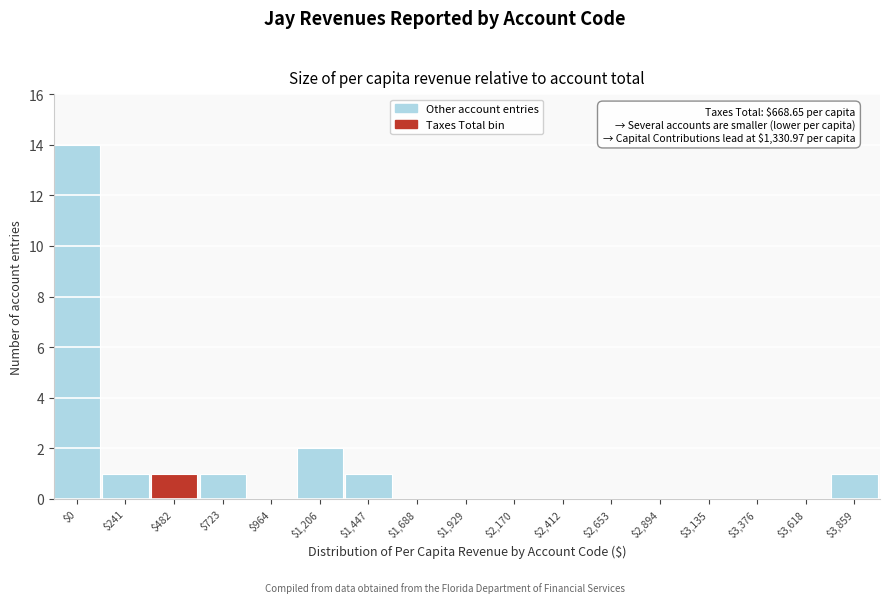

True or false: the data shows 1 at $241.

True